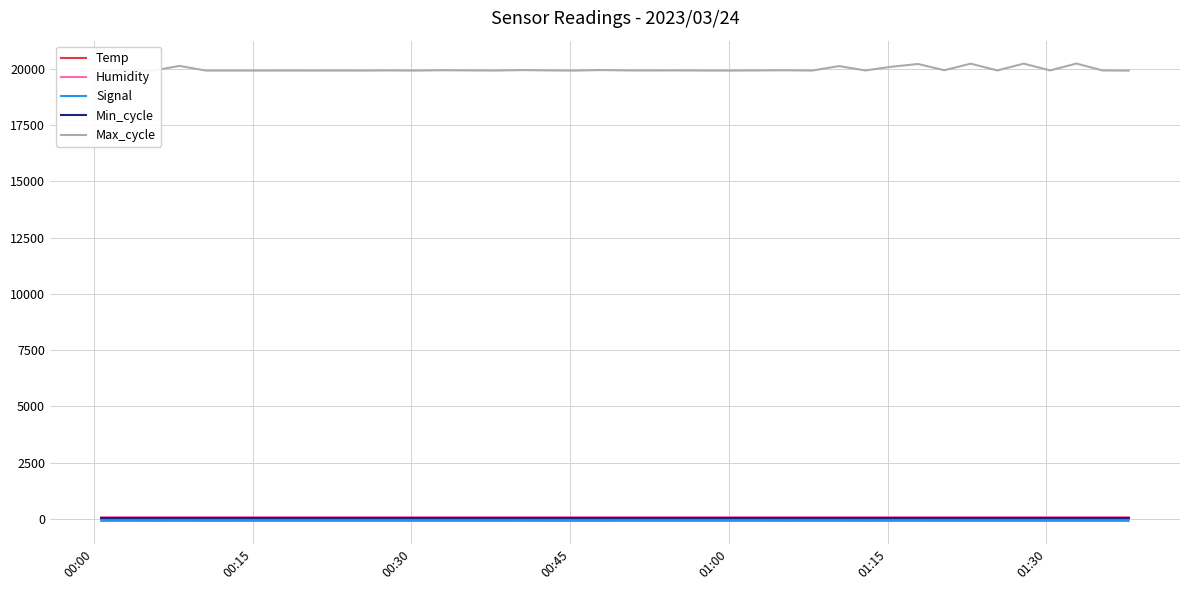

True or false: Max_cycle and Min_cycle intersect in this chart.

False